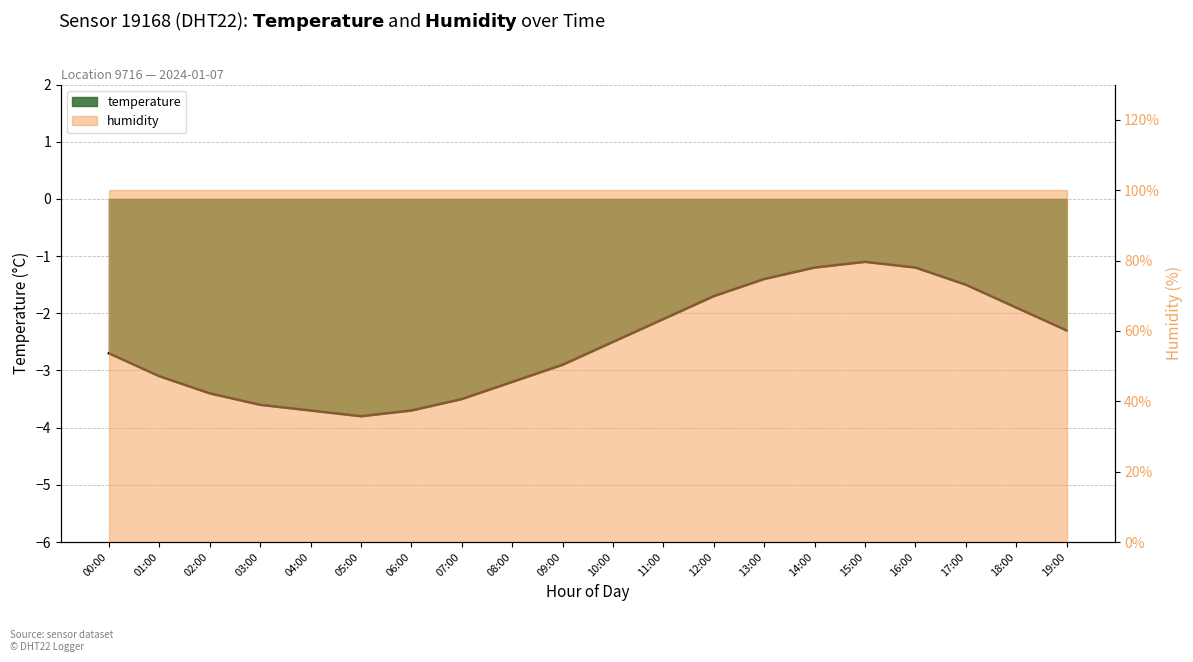

What is the greatest value displayed?

-1.1